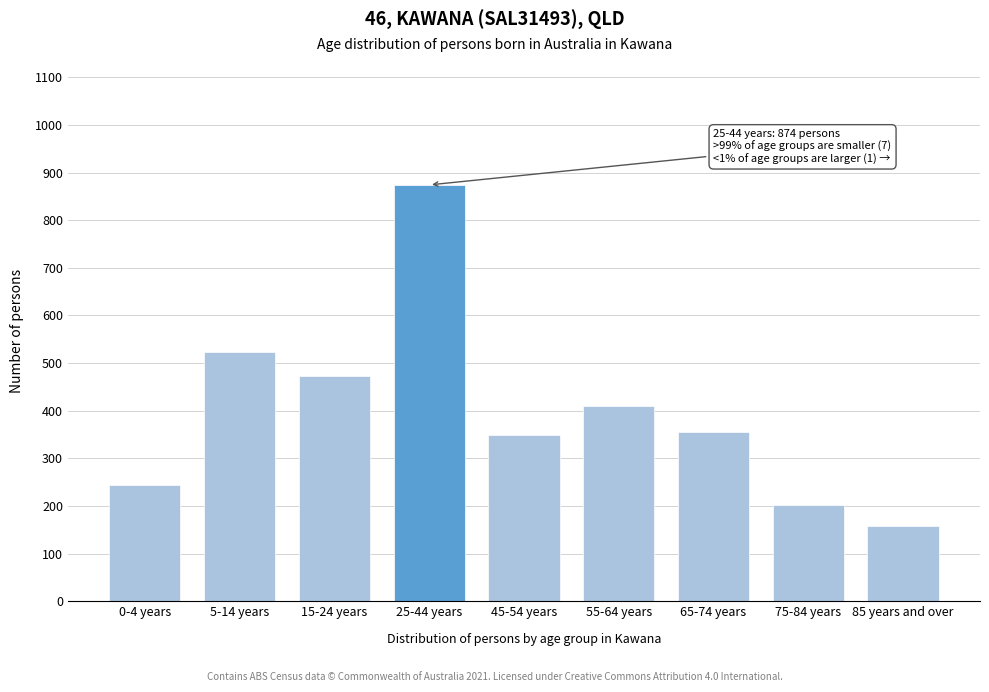

Reading right to left, list all the values displayed in this chart.

85 years and over=157	75-84 years=202	65-74 years=355	55-64 years=409	45-54 years=349	25-44 years=874	15-24 years=473	5-14 years=524	0-4 years=244